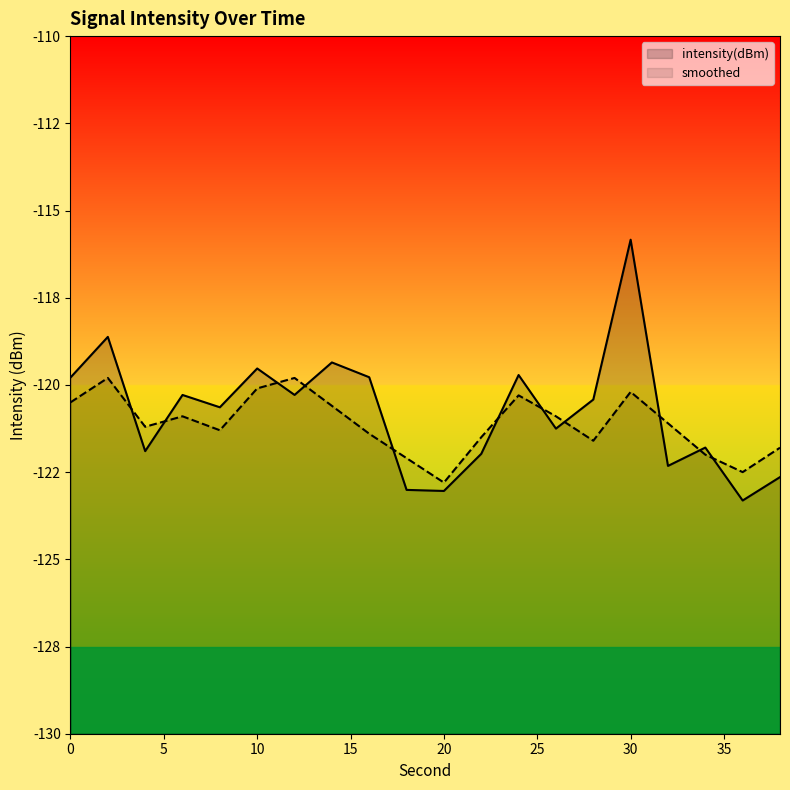

The intensity(dBm) series shows -41.6 at 10. True or false?

False